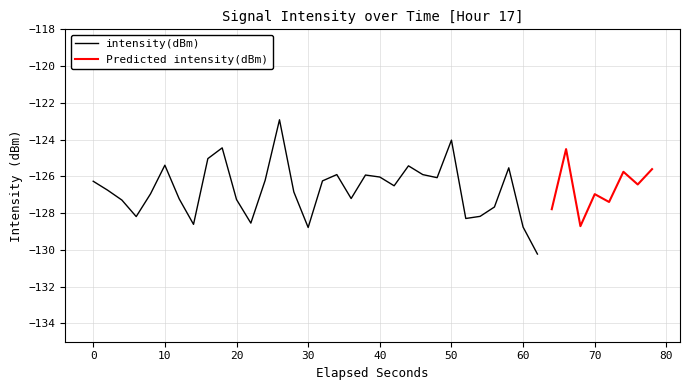

Rank the categories by value from lowest to highest.

31, 15, 30, 34, 7, 11, 26, 3, 27, 32, 28, 36, 2, 10, 6, 18, 35, 4, 14, 1, 21, 38, 0, 16, 12, 24, 20, 19, 23, 17, 37, 39, 29, 22, 5, 8, 33, 9, 25, 13